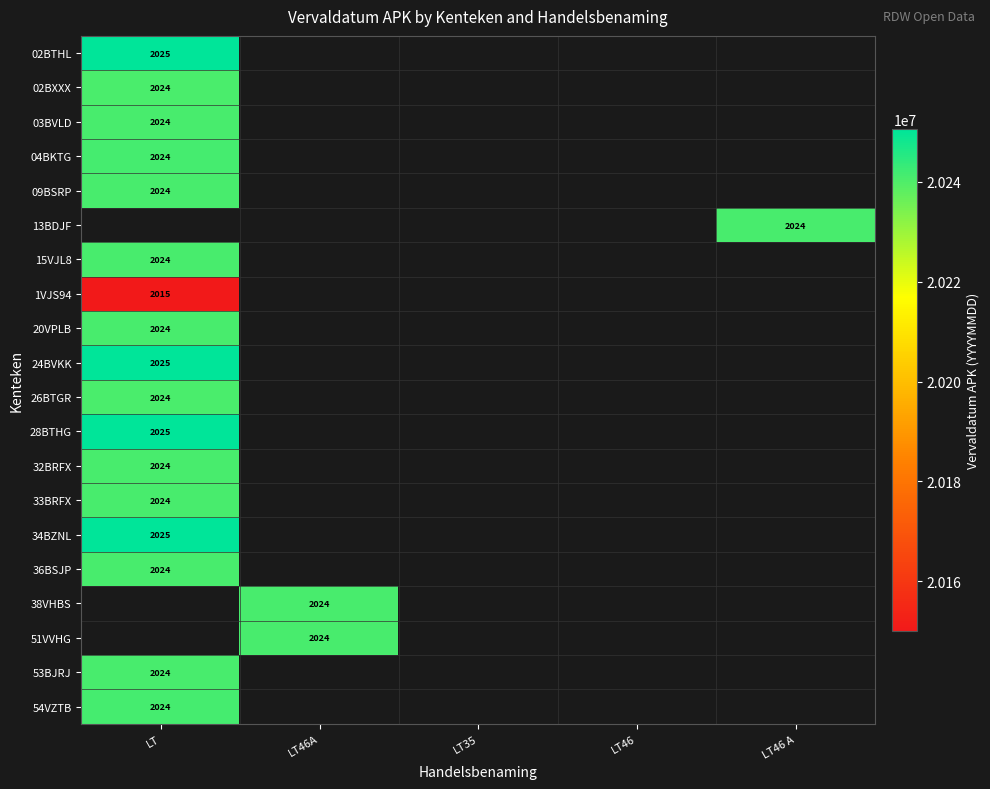

The value of 33BRFX at LT is 5087109.6. True or false?

False